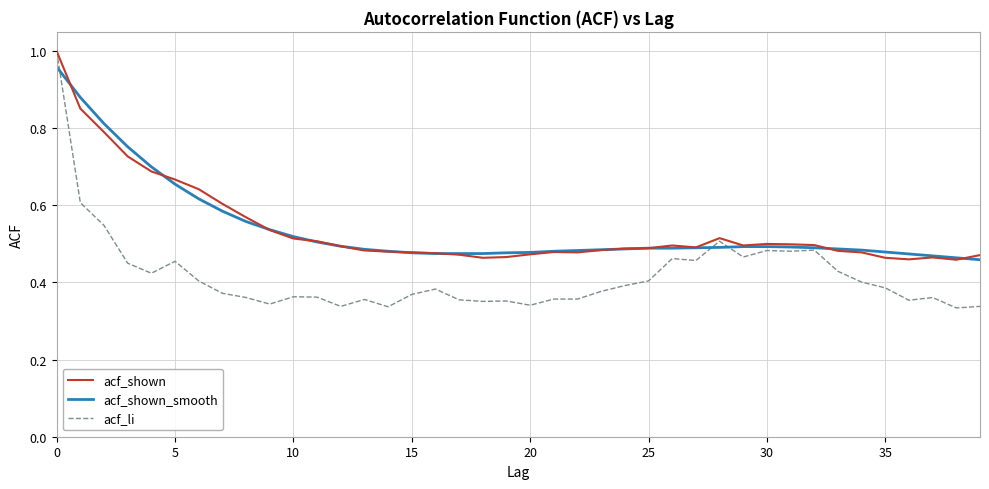

Does the chart have visible grid lines?

Yes